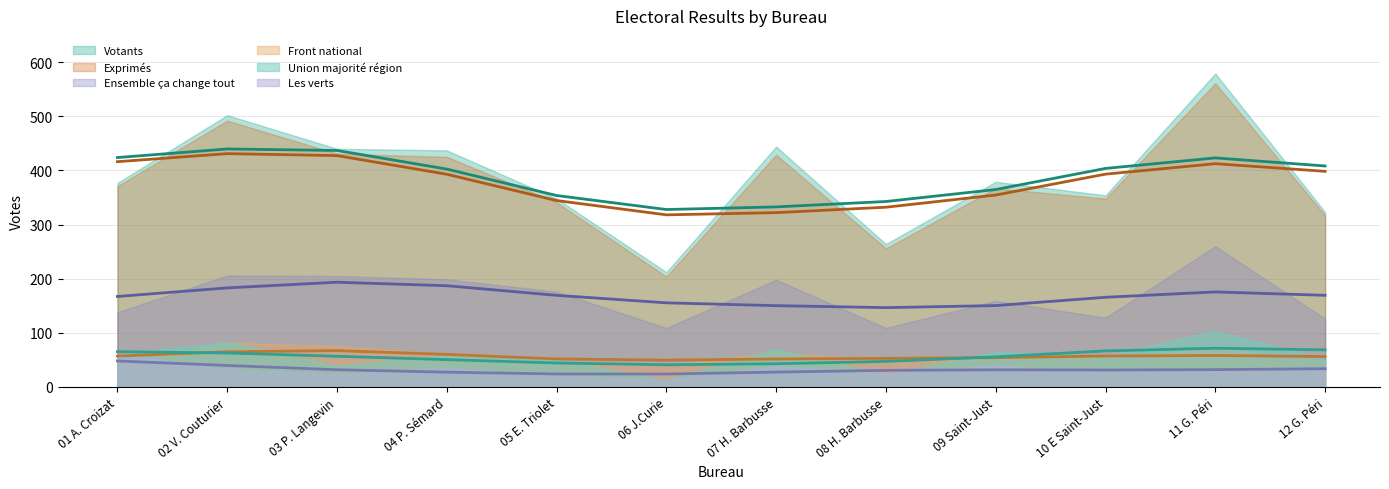

Which series has the widest spread of values?

Votants